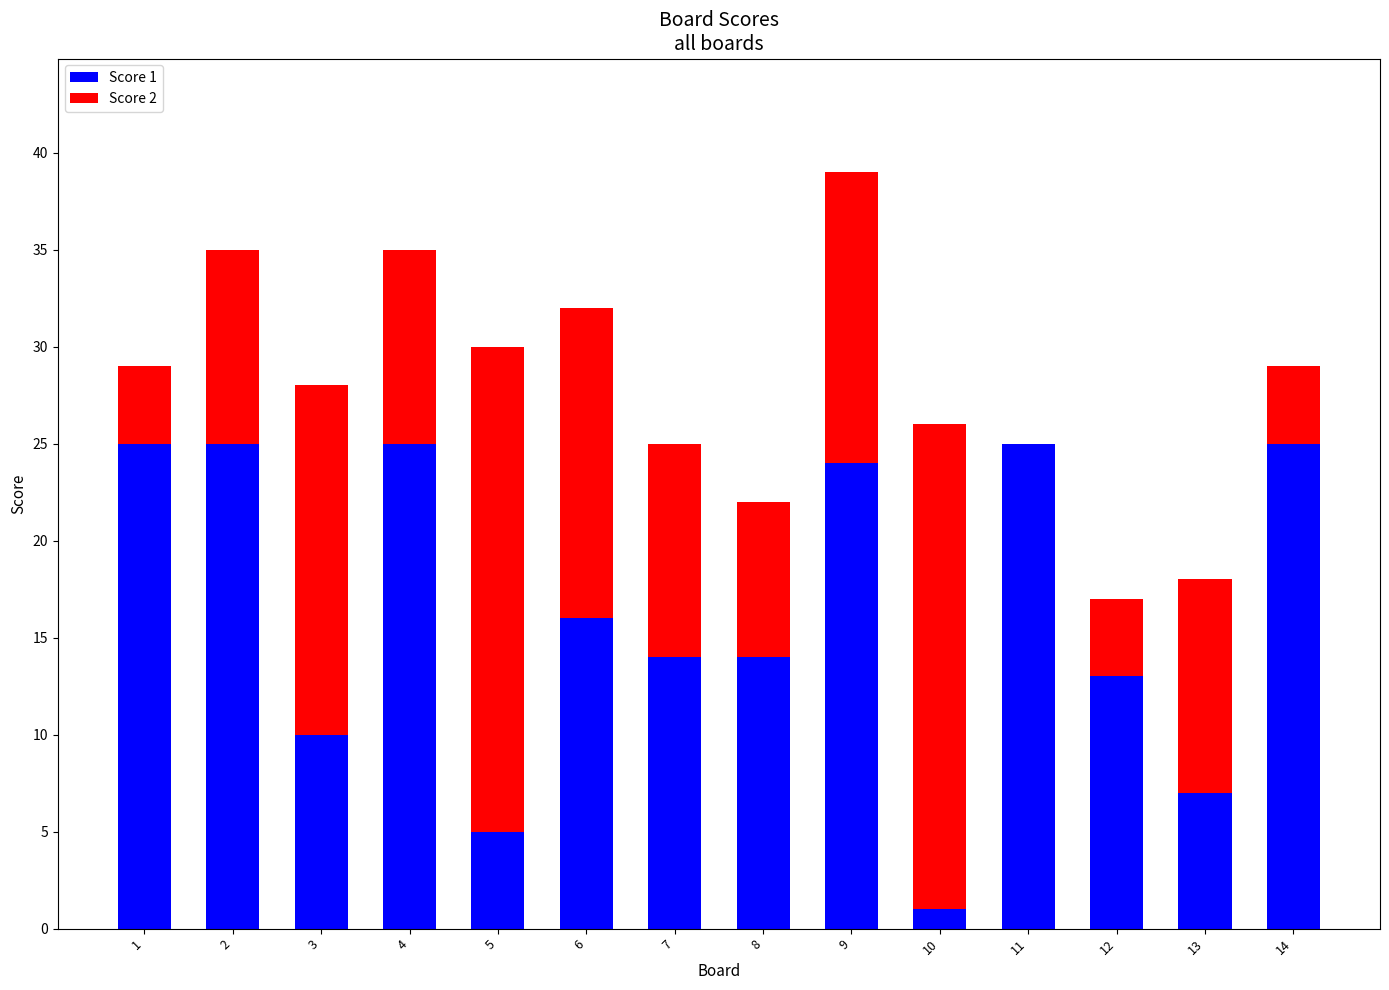

At which category is the sum across all series the highest?

9